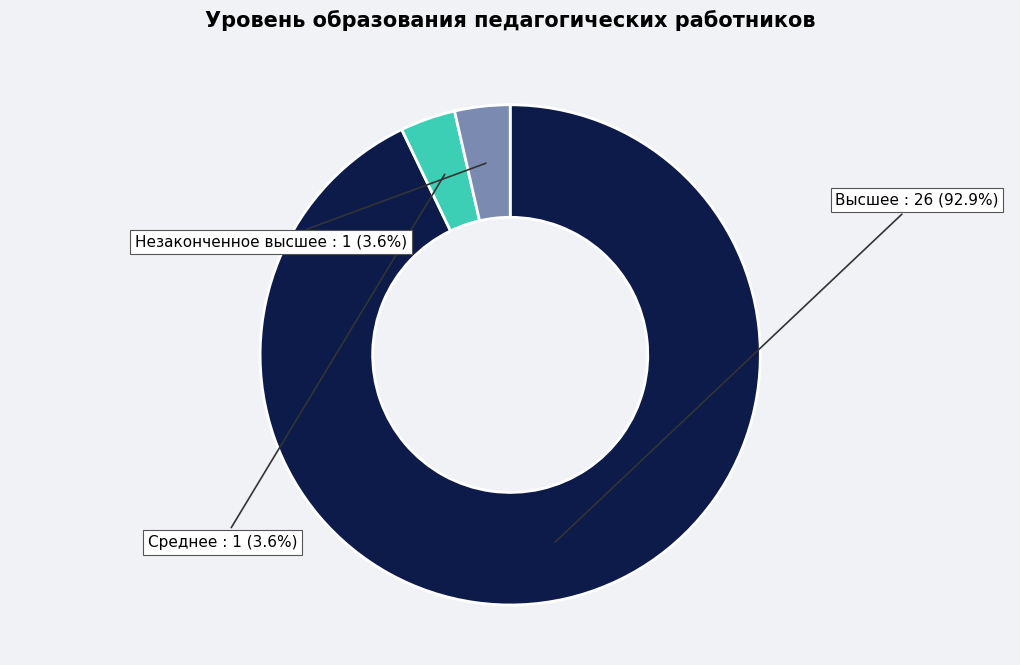

Which category has the biggest portion of the pie?

Высшее